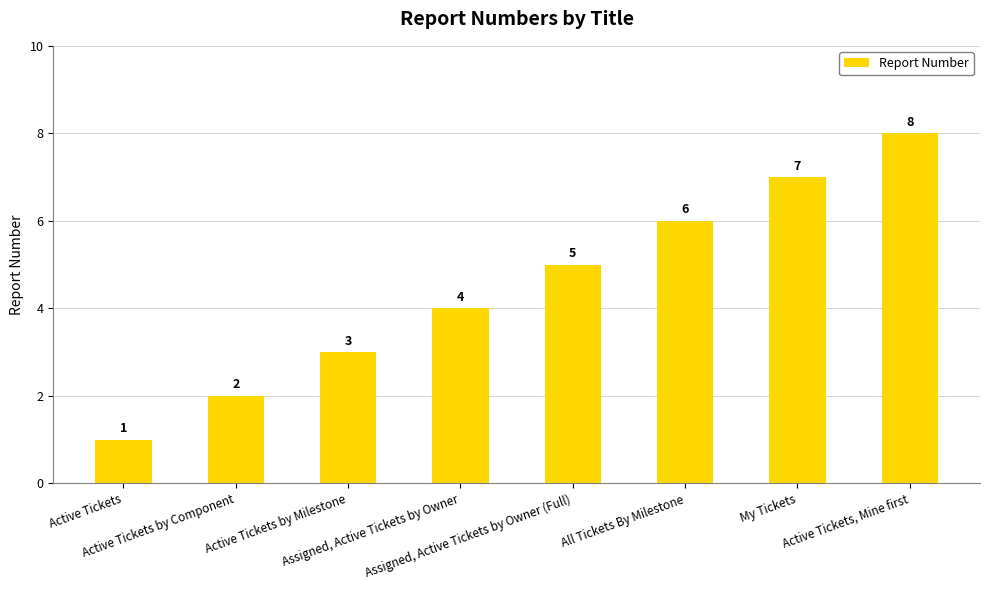

What is the label of the 6th bar from the right?

Active Tickets by Milestone